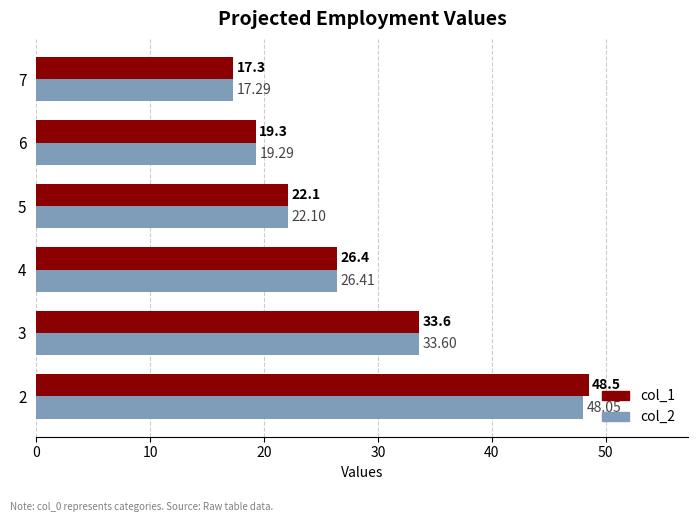

Rank the series by their average value, from highest to lowest.

col_1, col_2